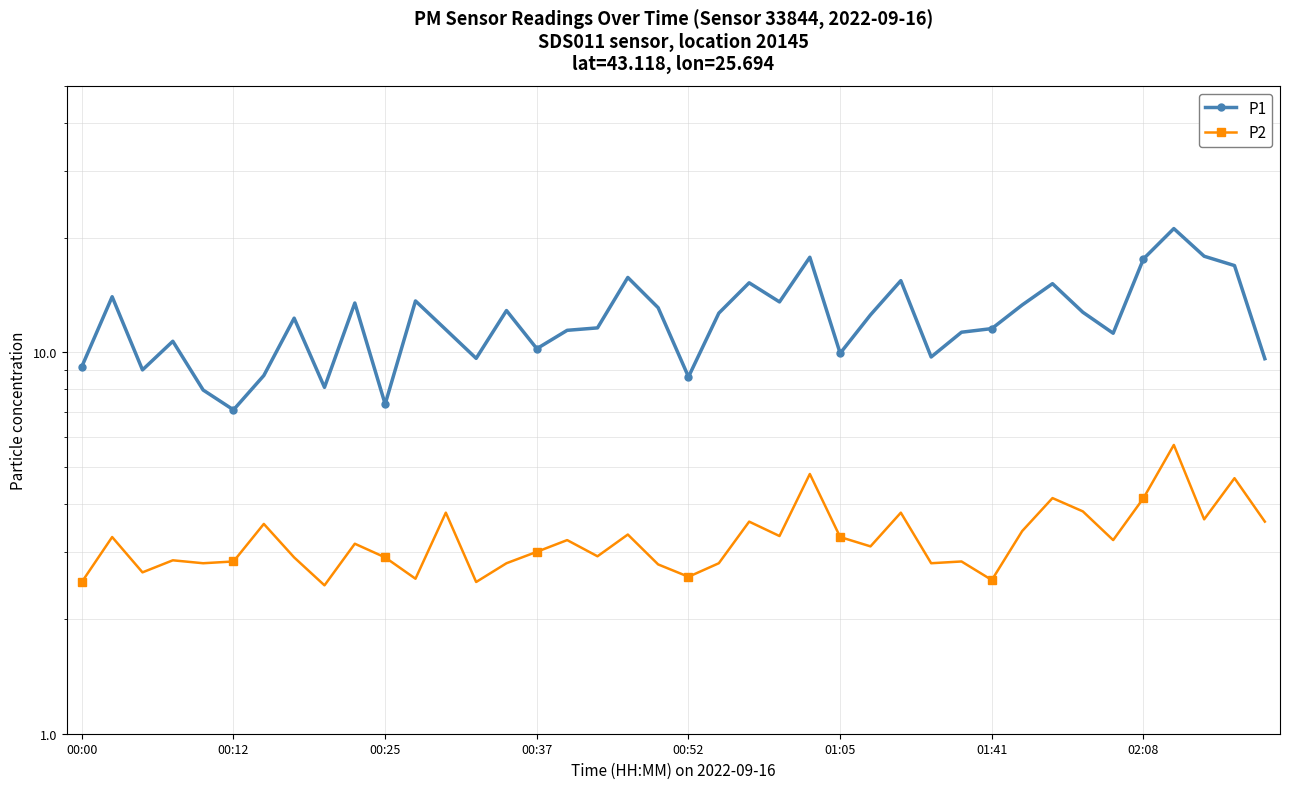

How many values in the P2 series exceed 3?

21